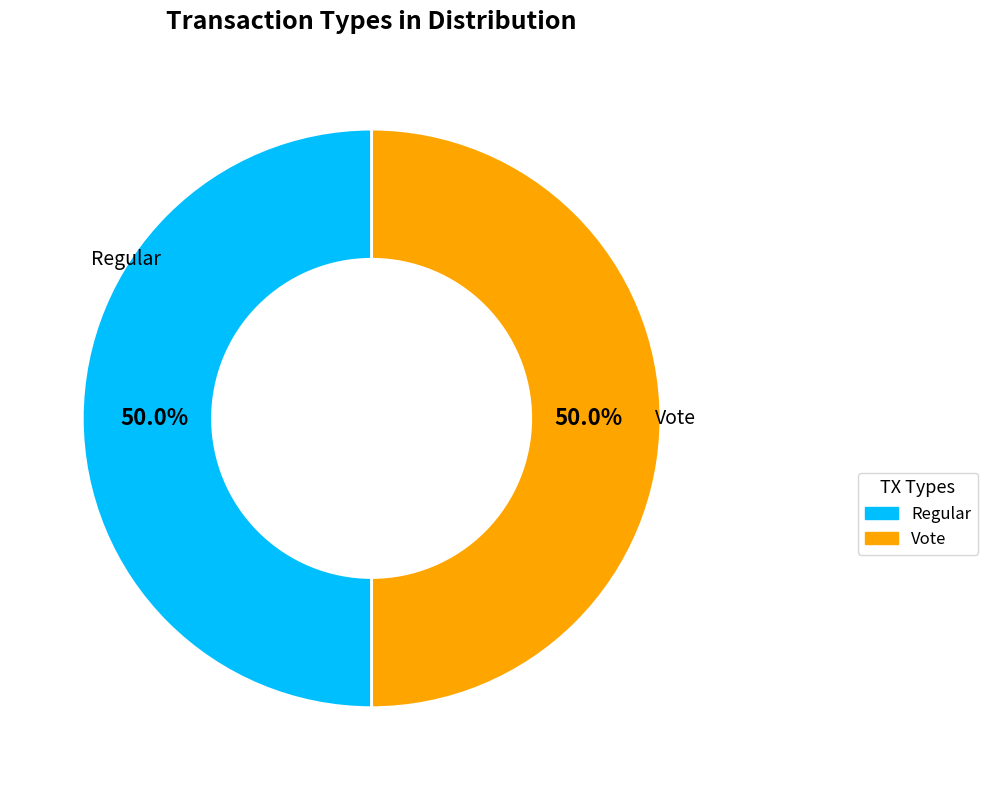

What is the ratio of the value at Vote to the value at Regular?

1.0